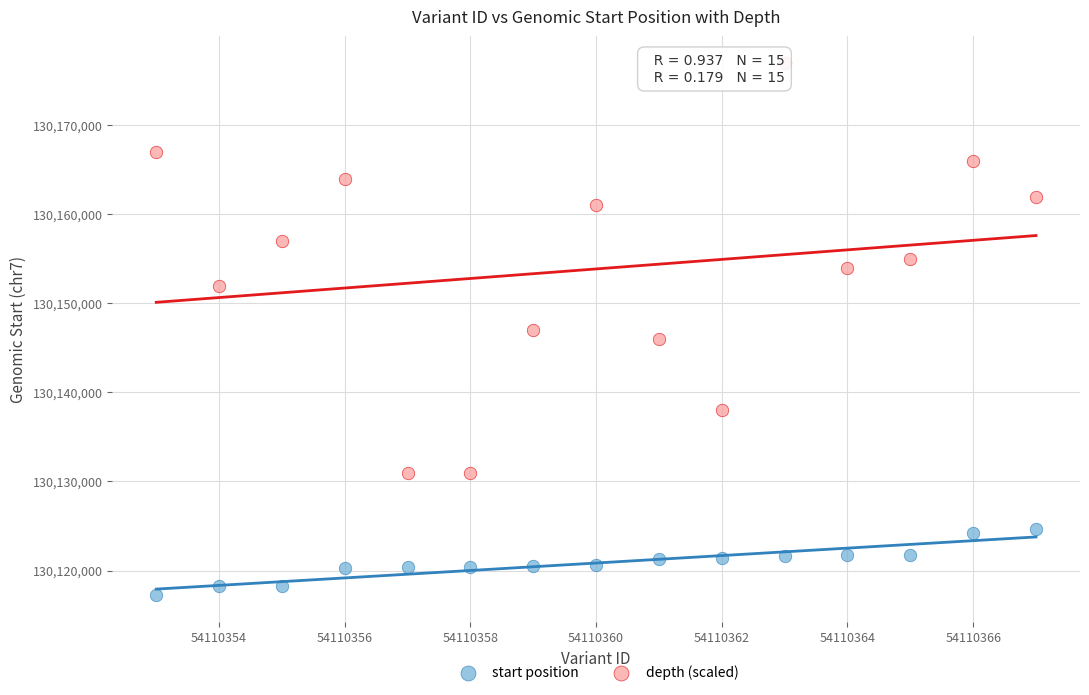

What is the X range (max minus min) for the scatter plot?

14